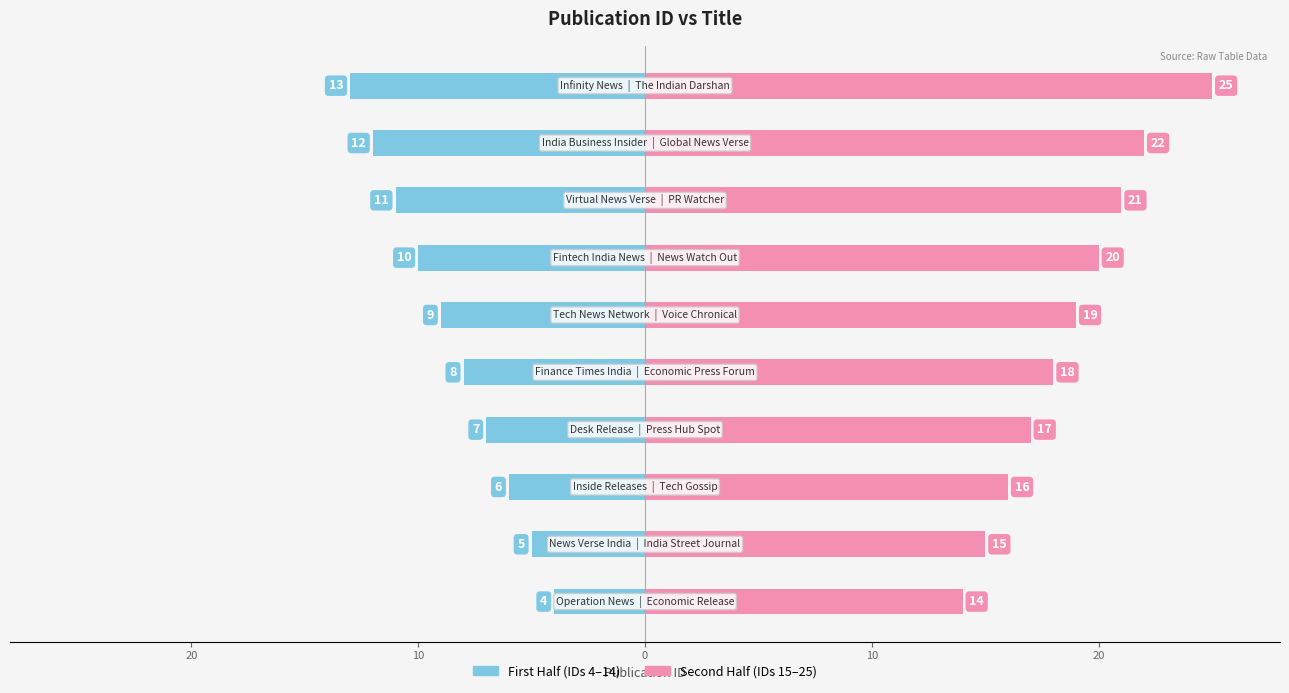

Rank the series by their average value, from lowest to highest.

First Half (IDs 4–14), Second Half (IDs 15–25)